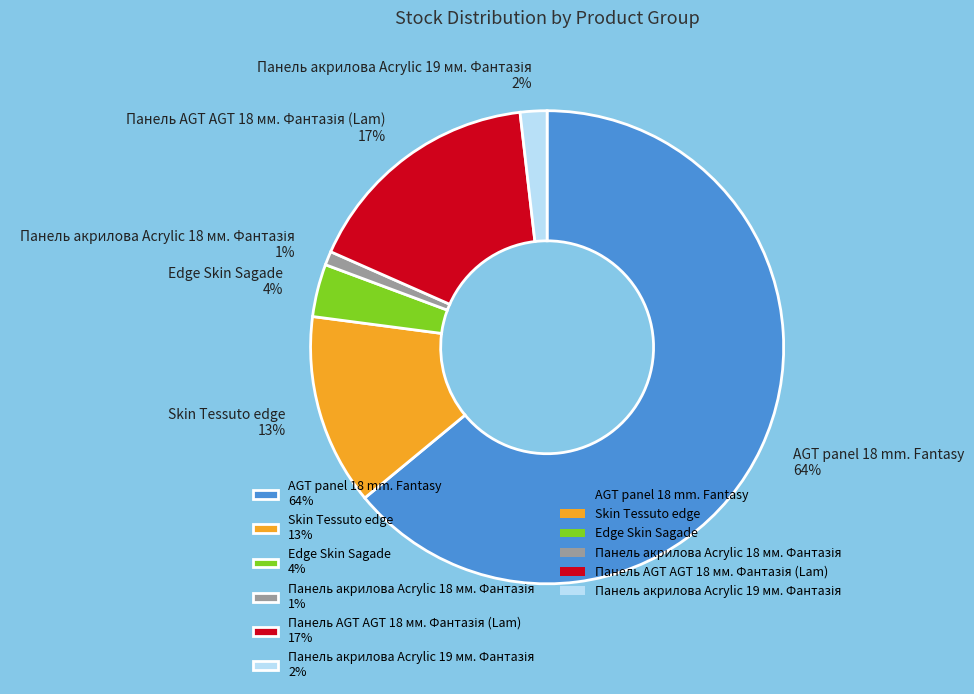

True or false: Skin Tessuto edge accounts for 13% of the total.

True